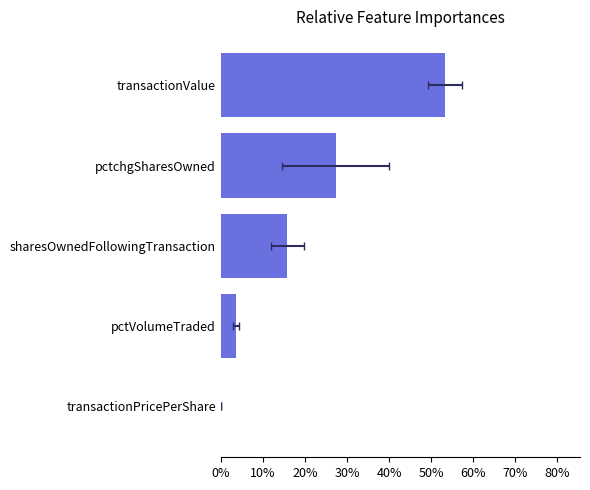

What value does the data have at pctchgSharesOwned?

0.3